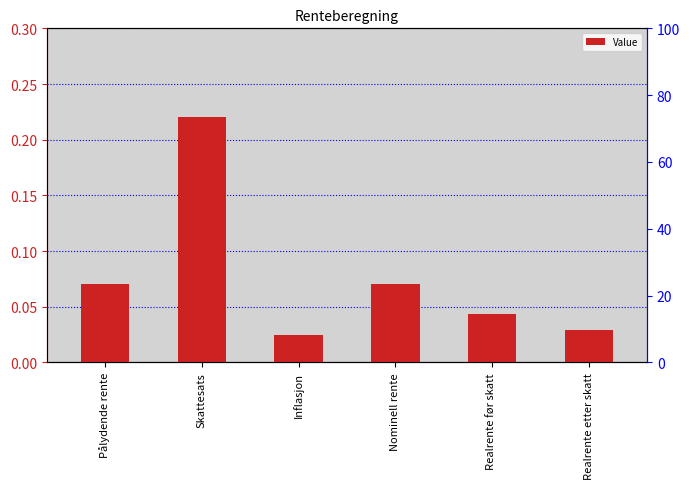

Count the values in the range 0 to 1.

6